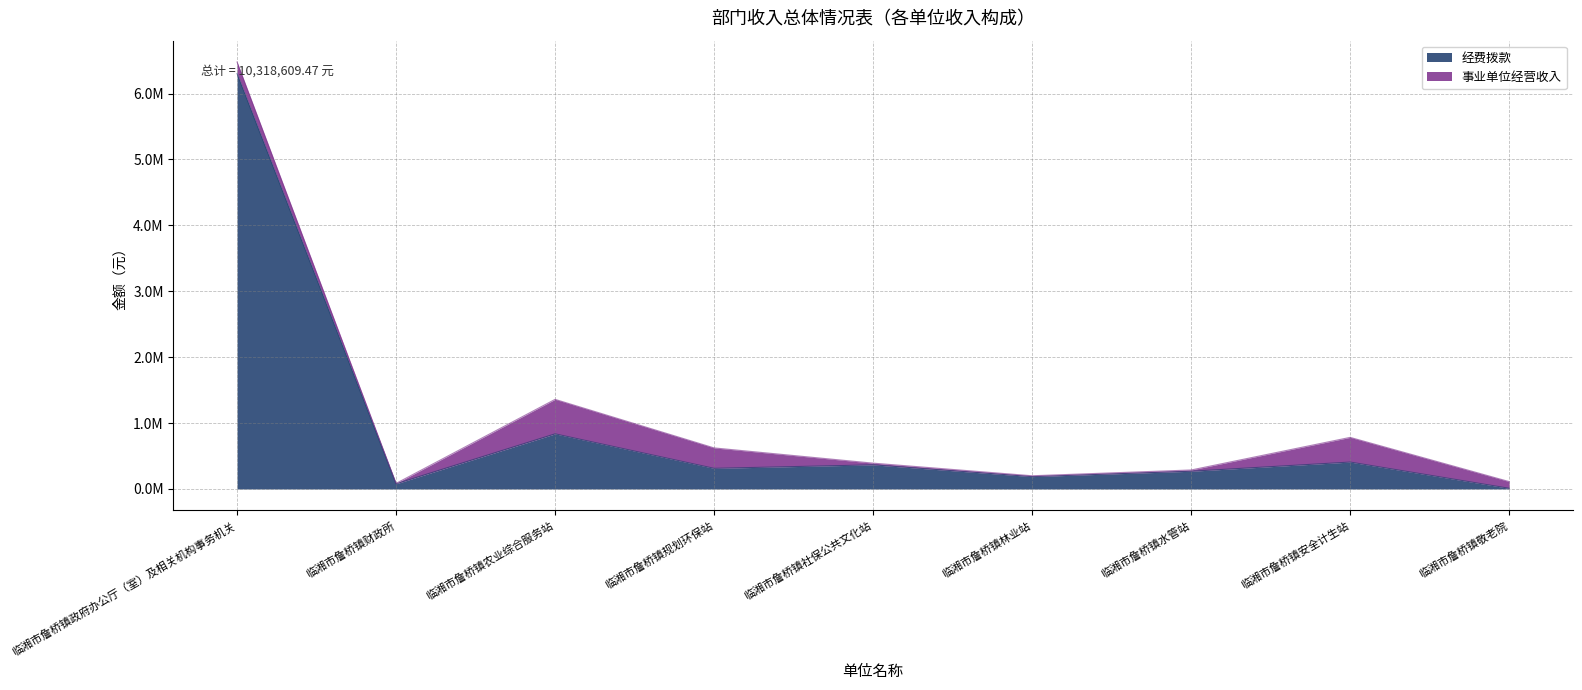

Where is the data nearest to the value 3155882?

临湘市詹桥镇农业综合服务站